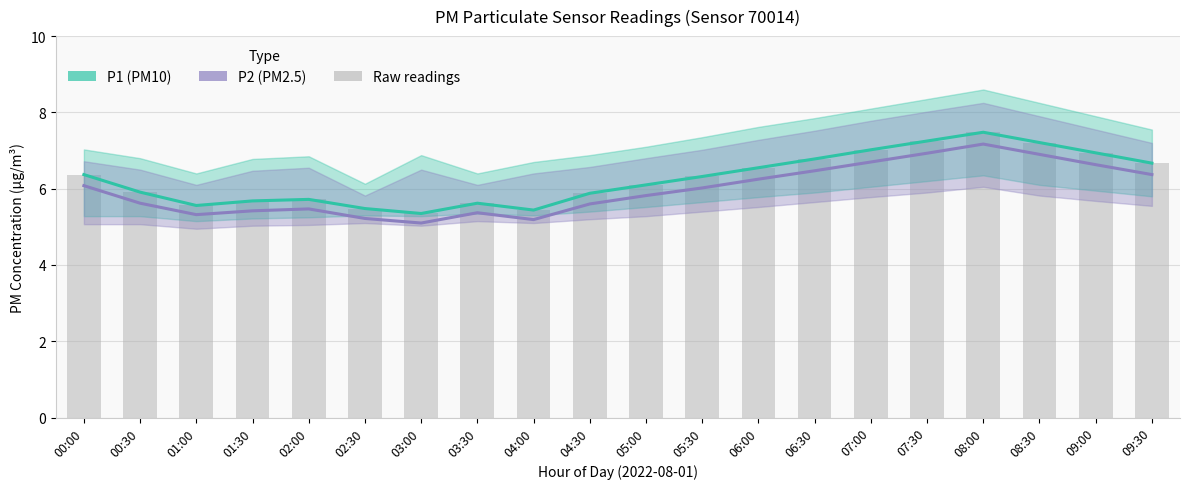

What is the difference between the P1 (PM10) values at 08:30 and 00:00?

0.8